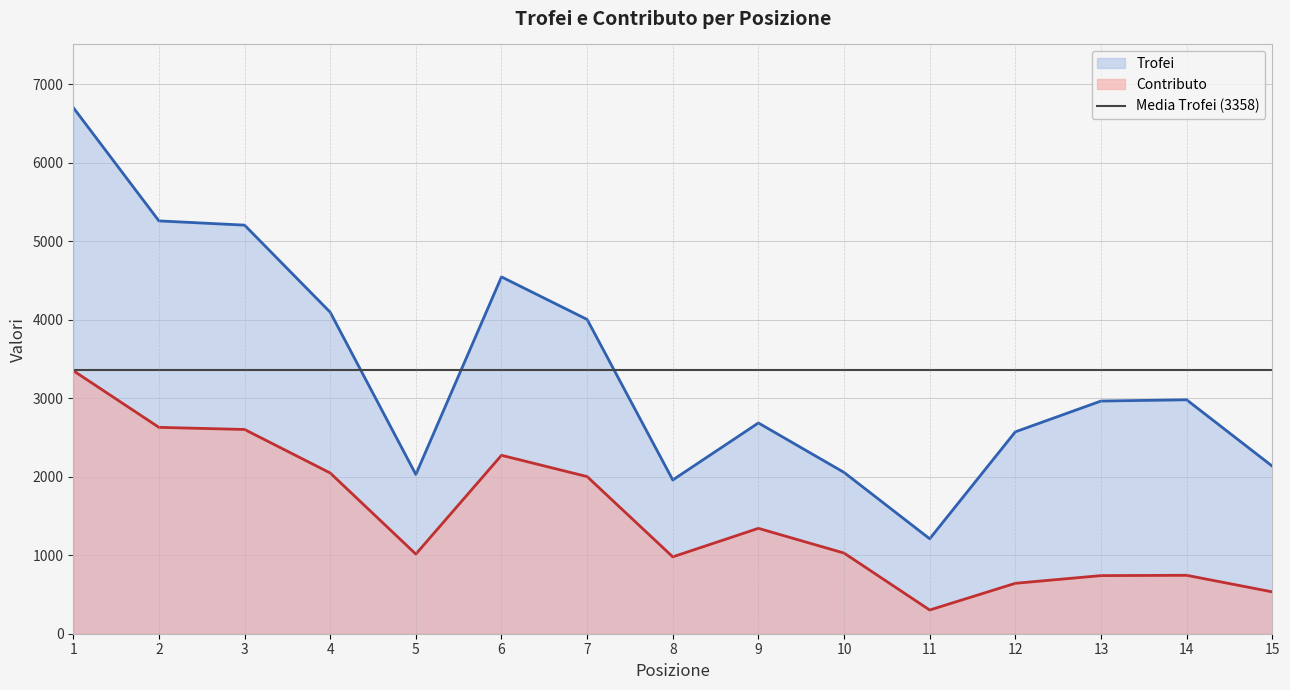

At how many categories does at least one series exceed 2605?

9